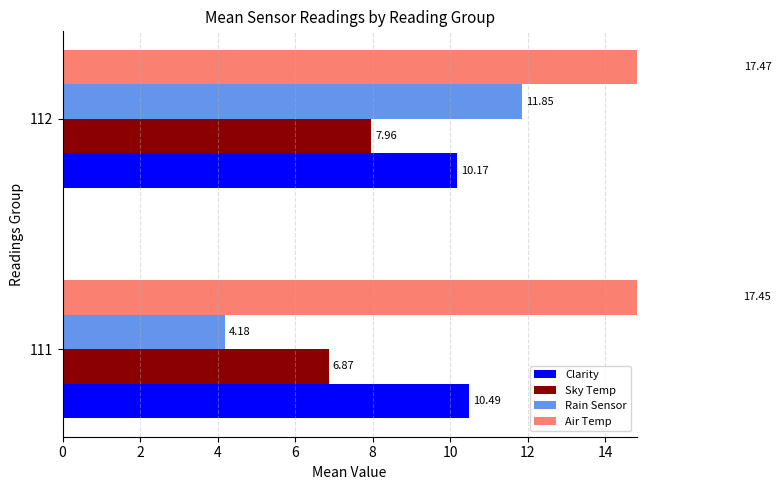

What is the lowest value of the Rain Sensor series?

4.2